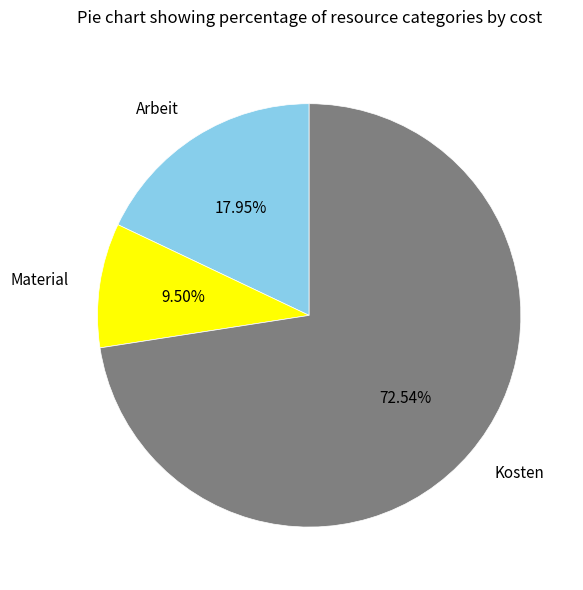

Which slice represents more than half of the pie?

Kosten